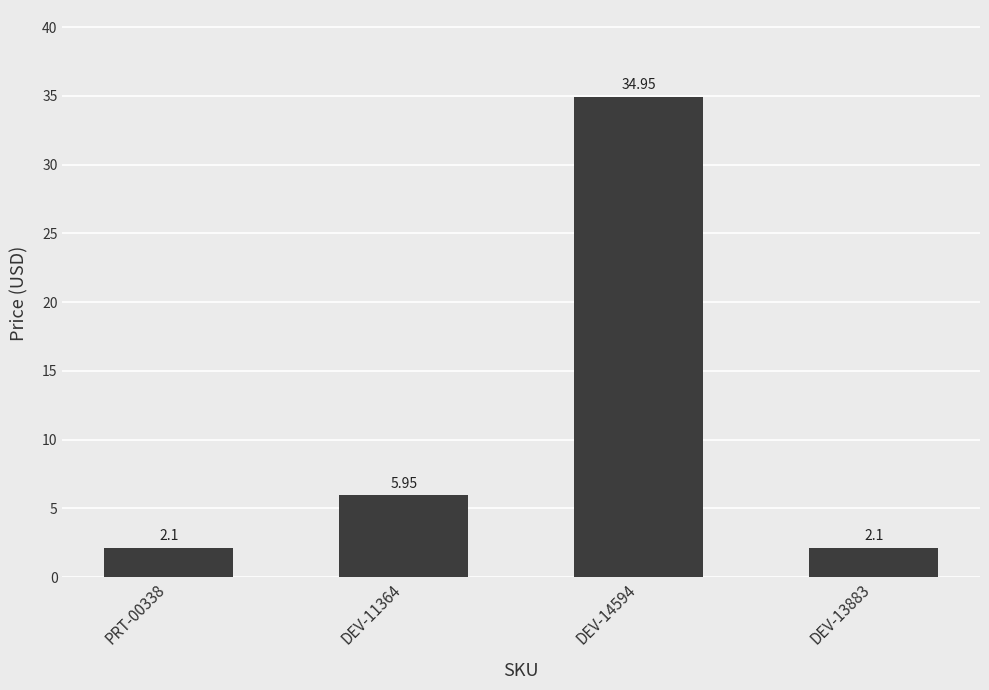

Are the bars horizontal?

No